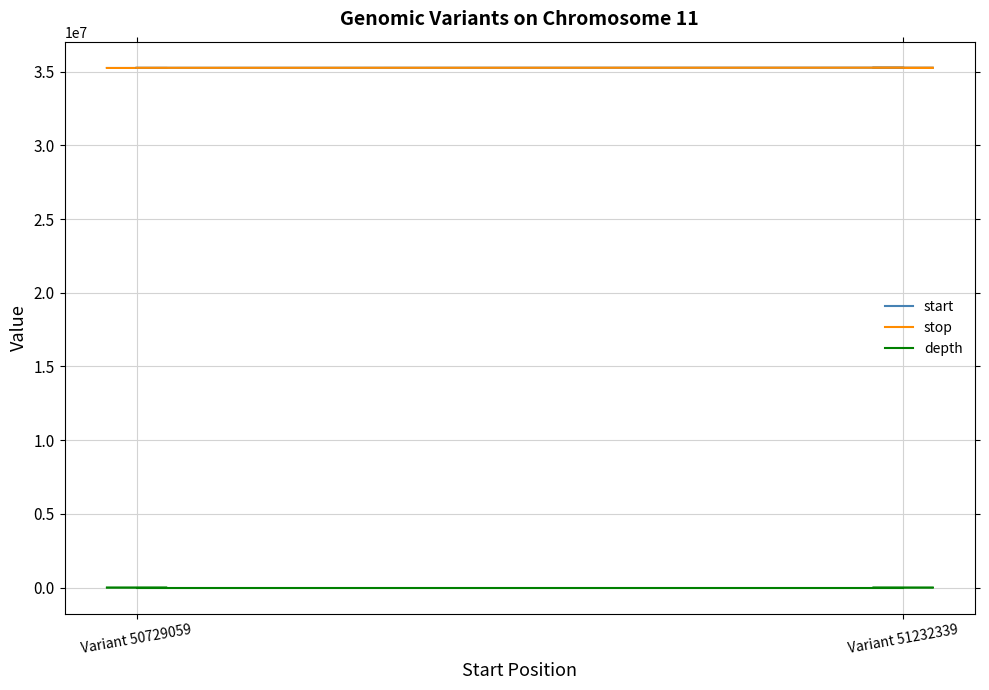

What is the difference between the depth values at Variant 50729059 and Variant 51232339?

1